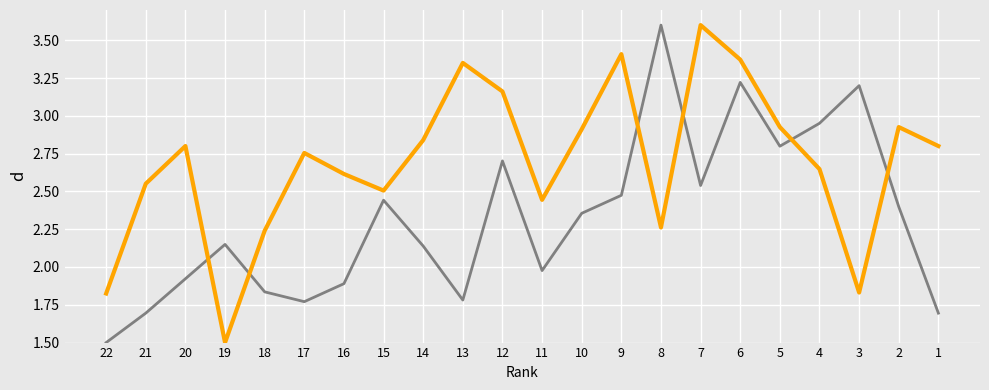

What is the minimum value shown in the chart?

1.5